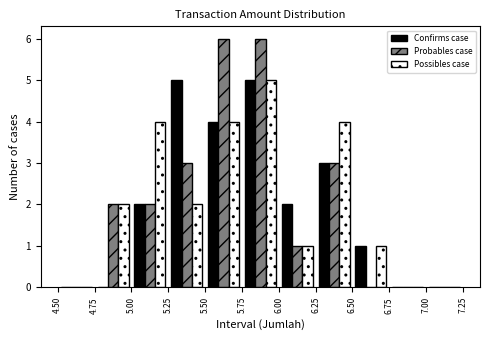

Reading left to right, transcribe this chart: for each range on the x-axis, give the height of each series' bar. The values are not printed on the chart, so give them approximately, as read against the axis.

4.50 to 4.75: Confirms case=0	Probables case=0	Possibles case=0
4.75 to 5.00: Confirms case=0	Probables case=2	Possibles case=2
5.00 to 5.25: Confirms case=2	Probables case=2	Possibles case=4
5.25 to 5.50: Confirms case=5	Probables case=3	Possibles case=2
5.50 to 5.75: Confirms case=4	Probables case=6	Possibles case=4
5.75 to 6.00: Confirms case=5	Probables case=6	Possibles case=5
6.00 to 6.25: Confirms case=2	Probables case=1	Possibles case=1
6.25 to 6.50: Confirms case=3	Probables case=3	Possibles case=4
6.50 to 6.75: Confirms case=1	Probables case=0	Possibles case=1
6.75 to 7.00: Confirms case=0	Probables case=0	Possibles case=0
7.00 to 7.25: Confirms case=0	Probables case=0	Possibles case=0